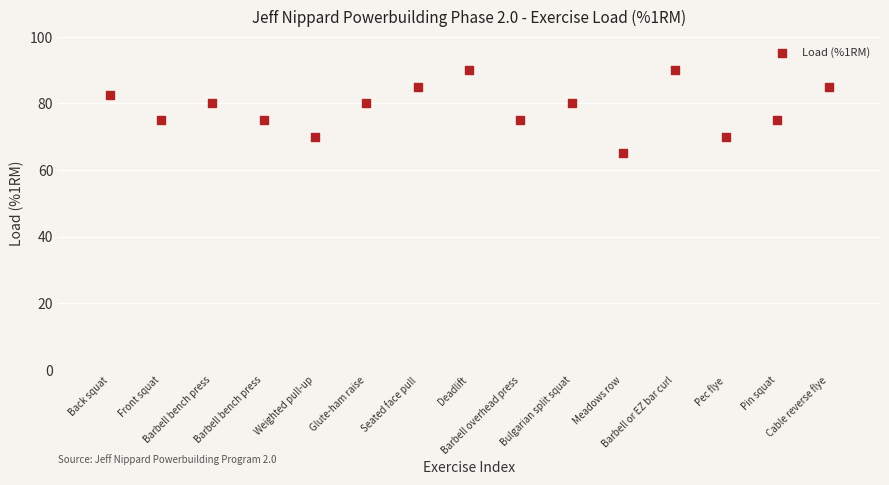

What is the range of Y values (max minus min)?

25.0